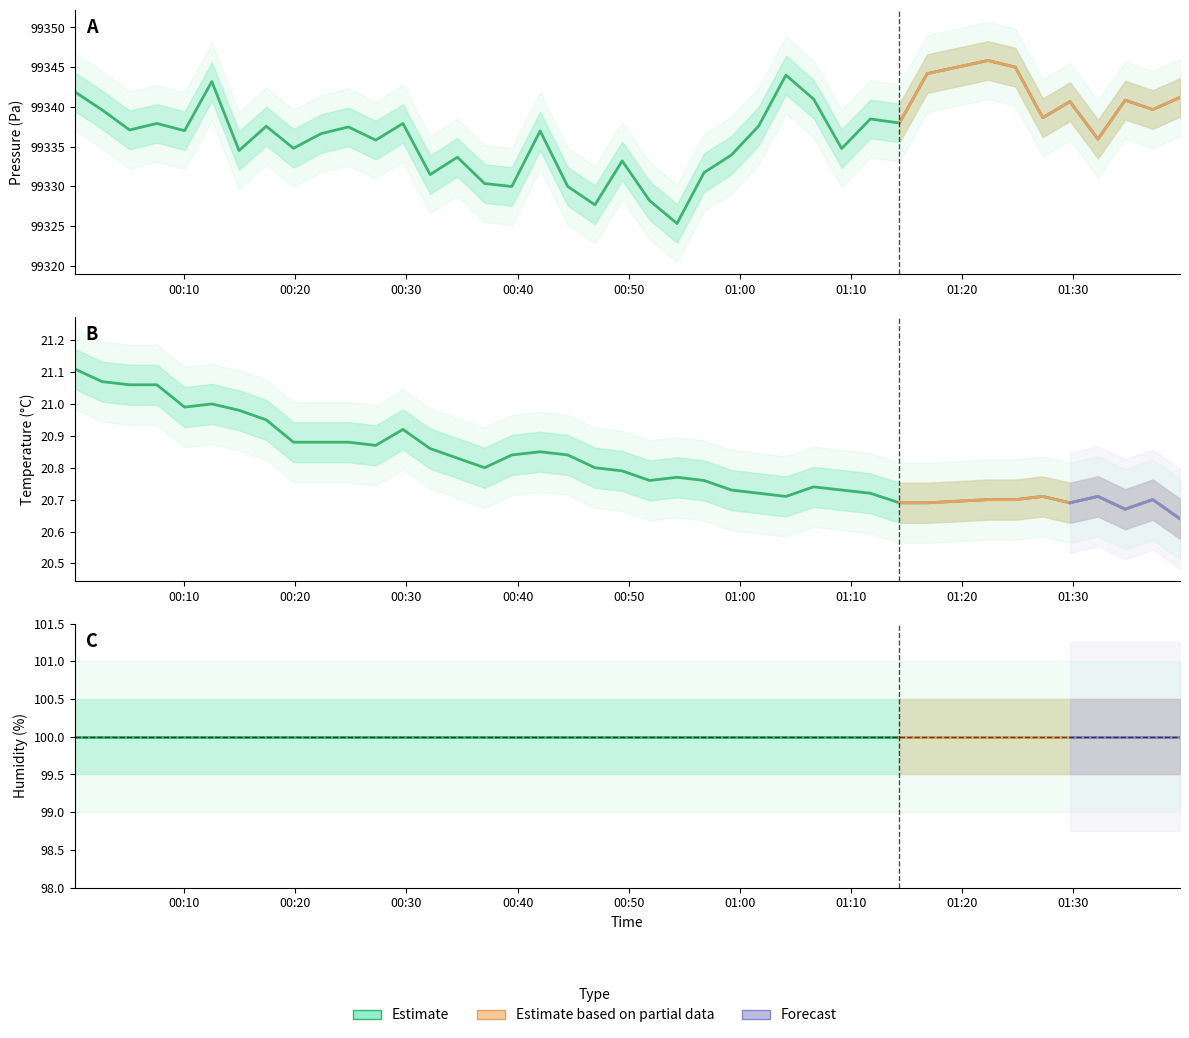

The value of temperature at 36 is 7.2. True or false?

False